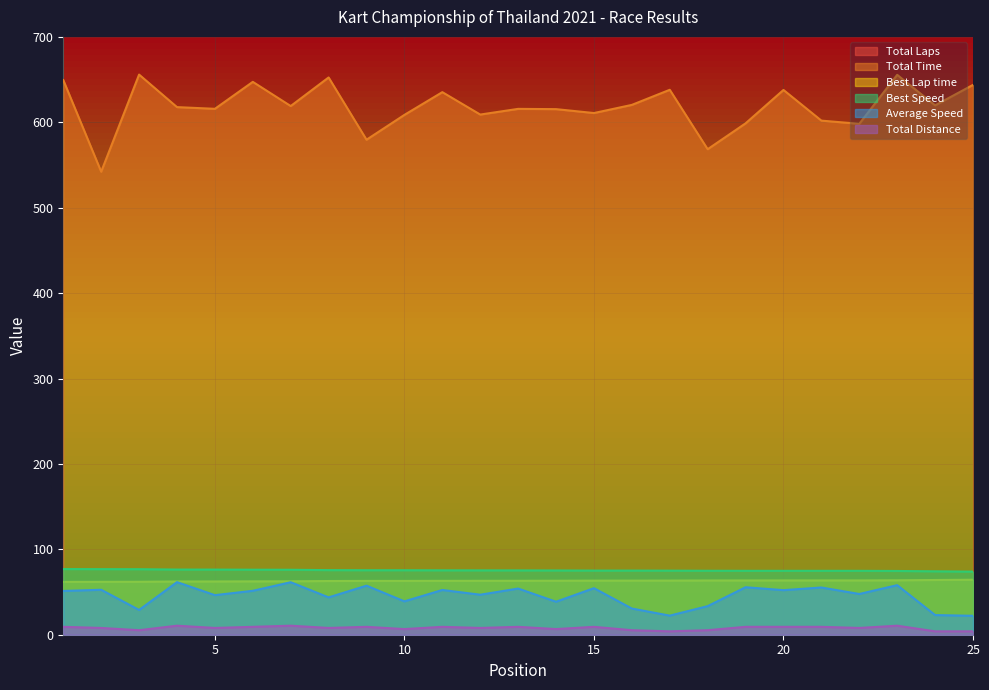

Is the value of Total Distance at 3 greater than the value of Best Speed at 20?

No